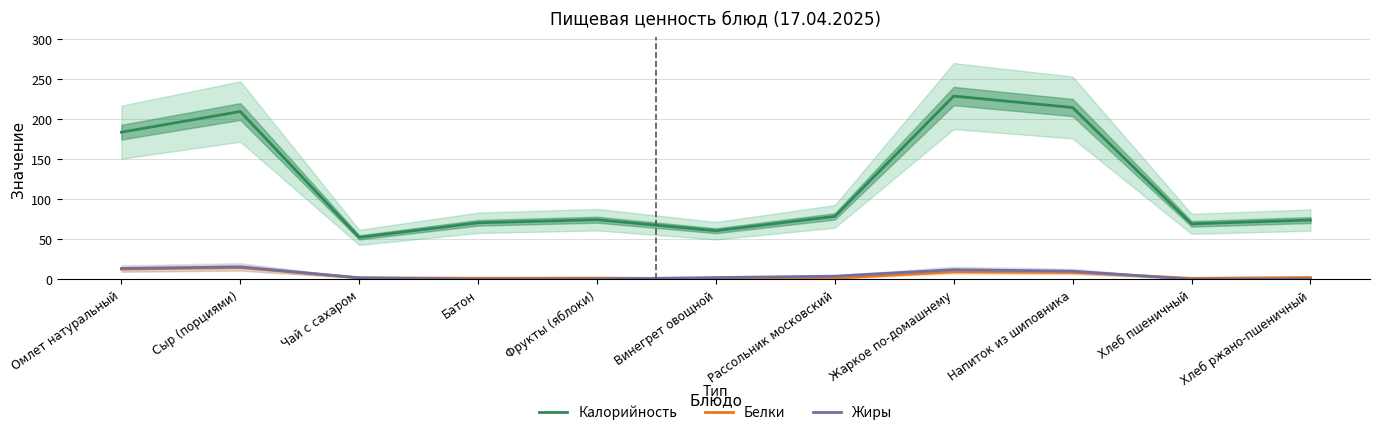

At which category does Белки reach its first local valley?

Батон